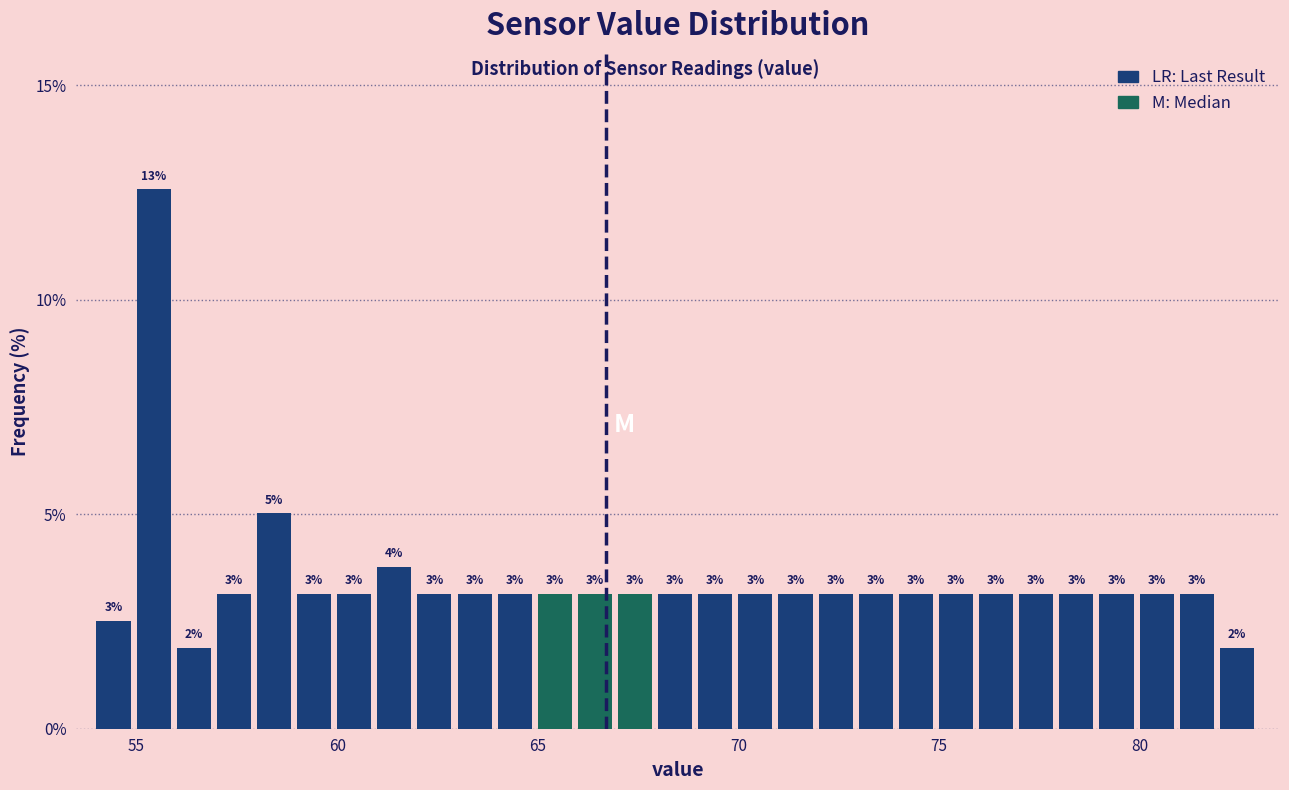

Around what value on the x-axis is the tallest bar? Give the approximate position of its centre, as read against the axis.

55.5